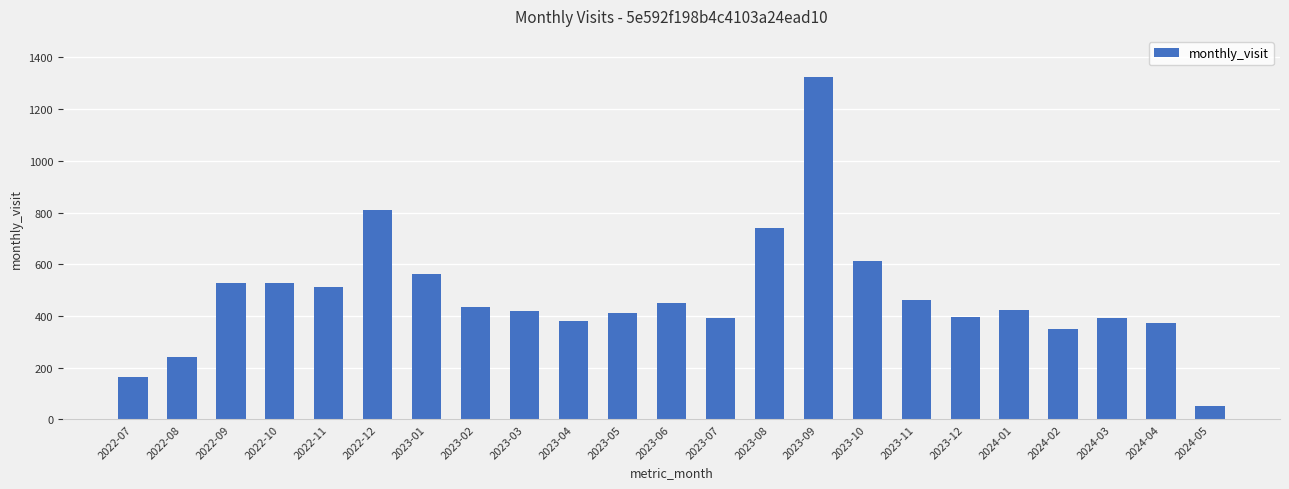

What is the sum of the values at 2022-09 and 2022-10?

1053